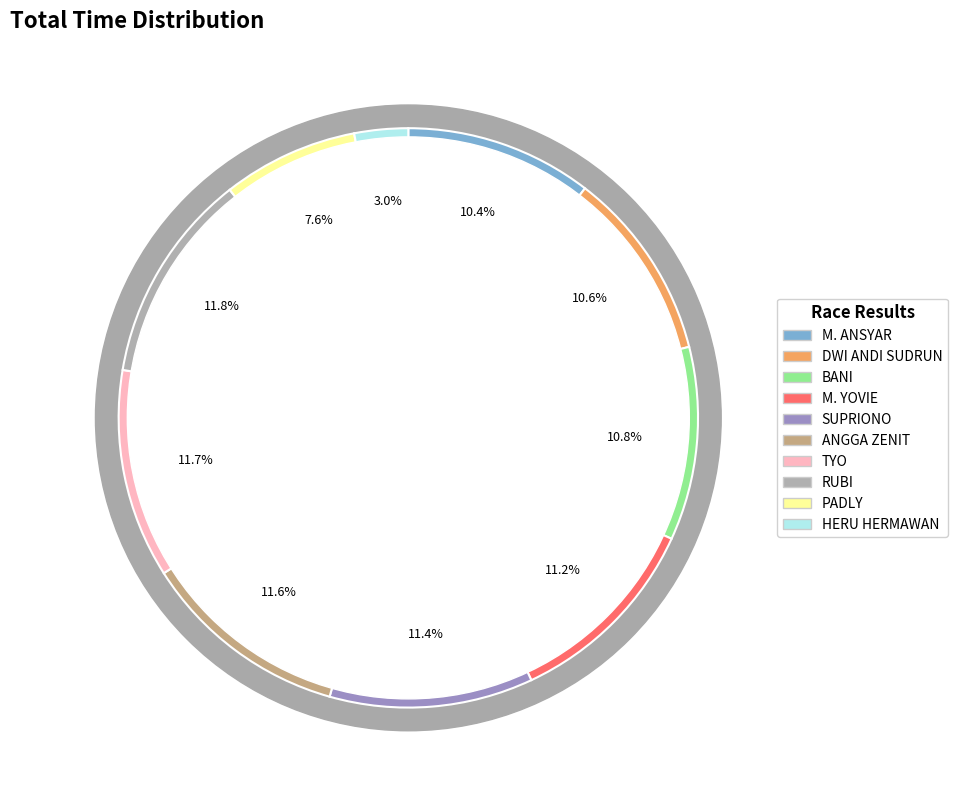

Combined, what portion of the pie is PADLY and ANGGA ZENIT?

19.2%